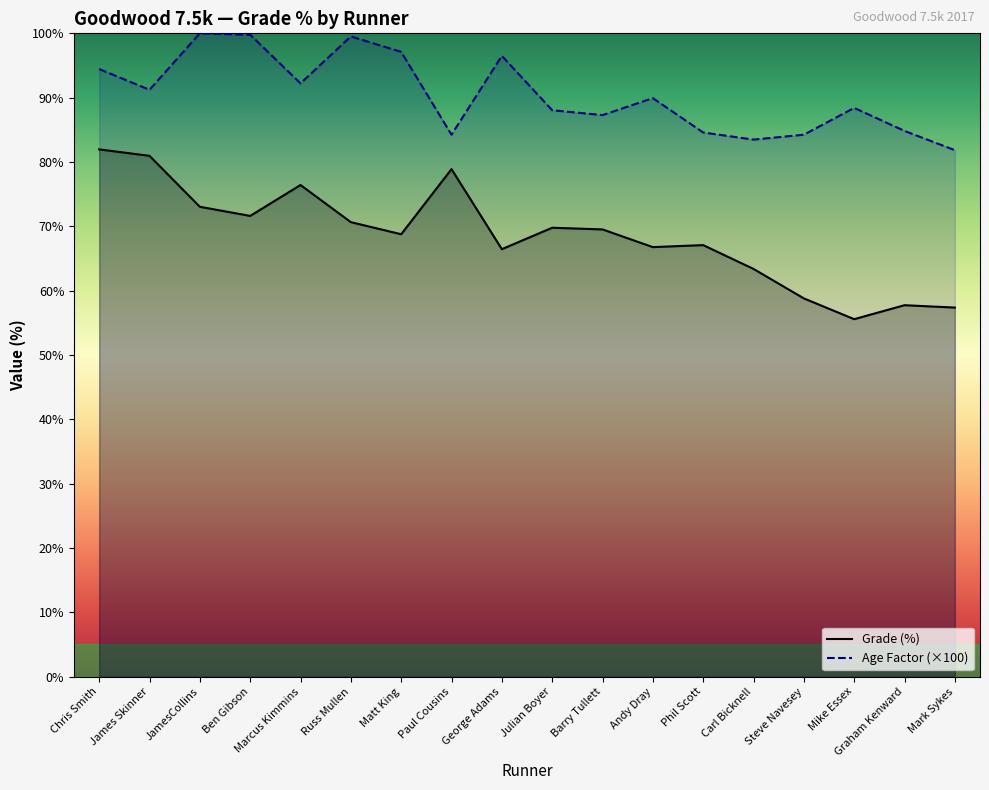

What is the difference between the highest and lowest values at Paul Cousins?

5.4